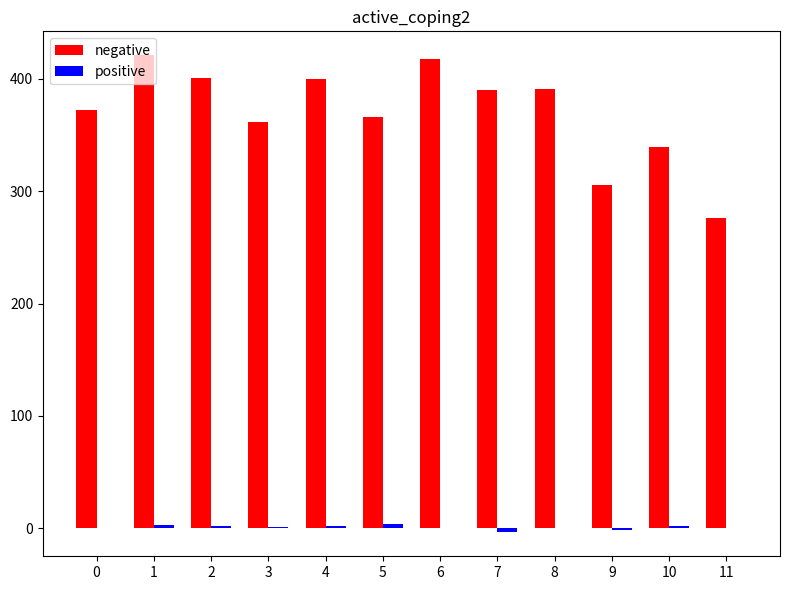

What is the greatest value displayed?

420.9